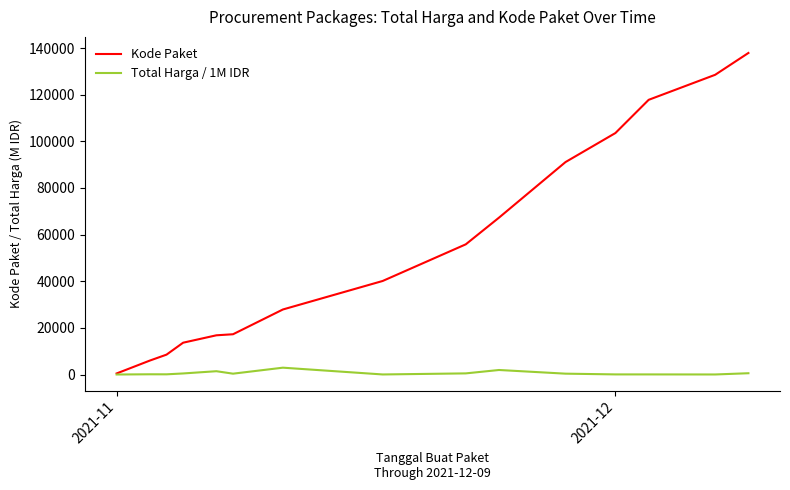

Which series has the largest range (max minus min)?

Kode Paket